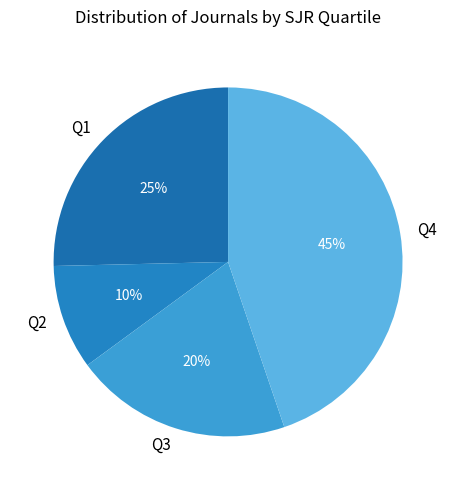

Approximately how many times larger is the value at Q1 compared to Q4?

0.6